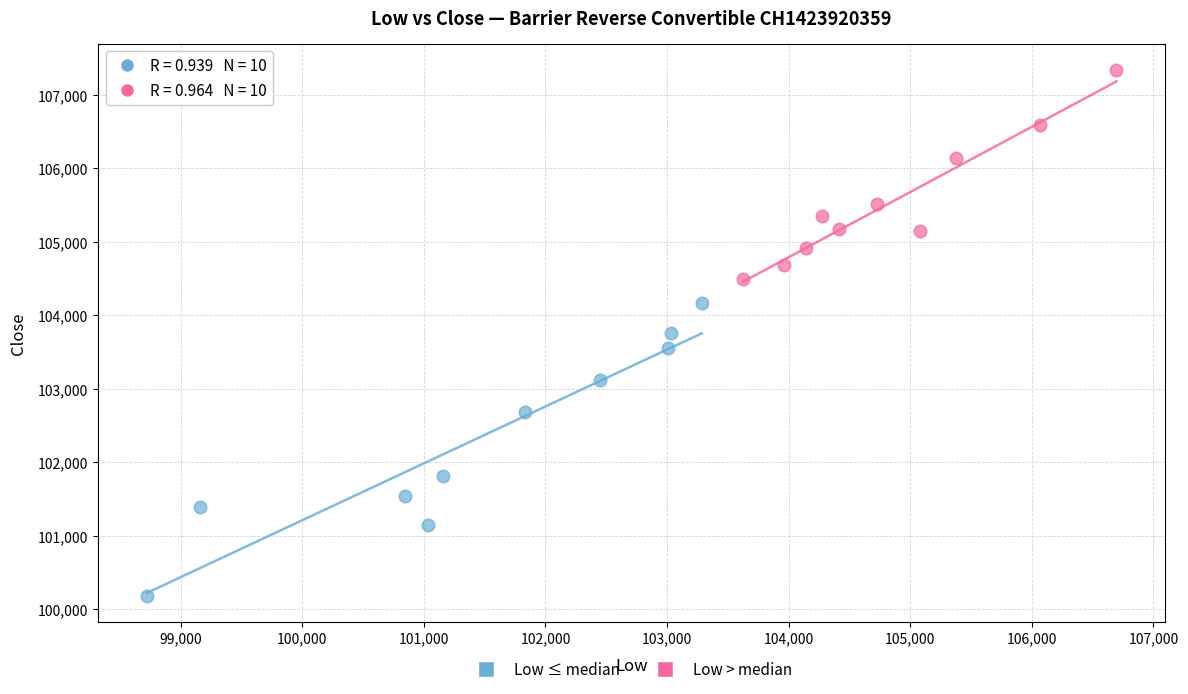

Which series contains the lowest Y value?

Low ≤ median